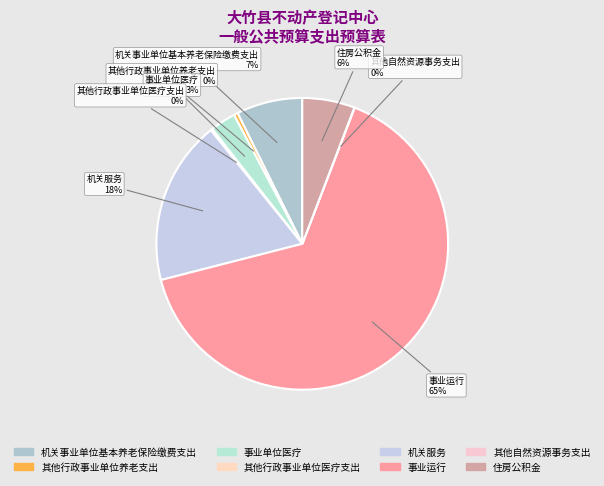

To the nearest percent, what percentage of the pie is 事业单位医疗?

3%